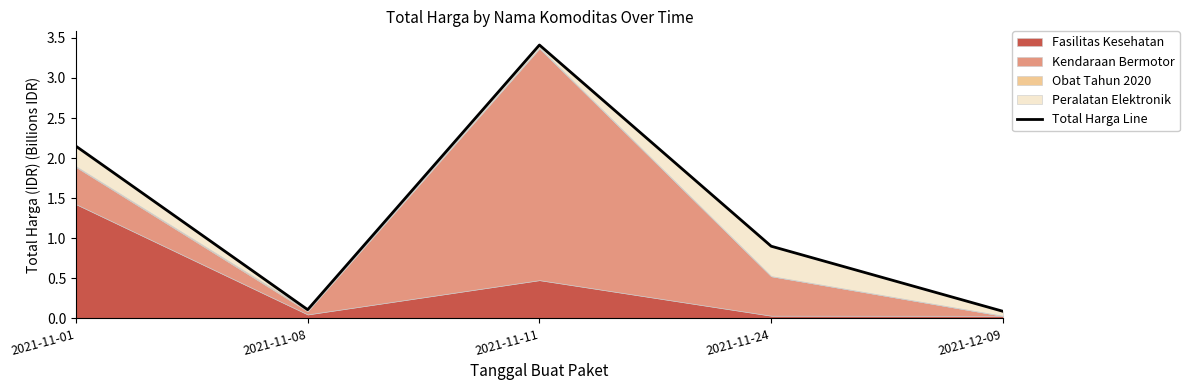

At which category does the chart reach its minimum across all series?

2021-12-09